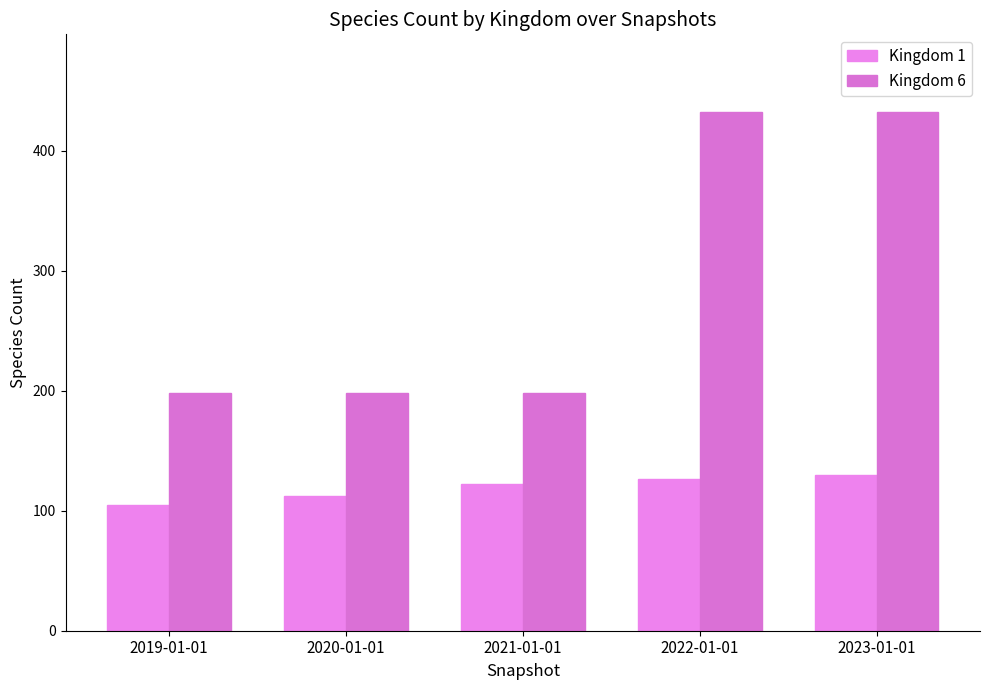

Does the chart contain any negative values?

No